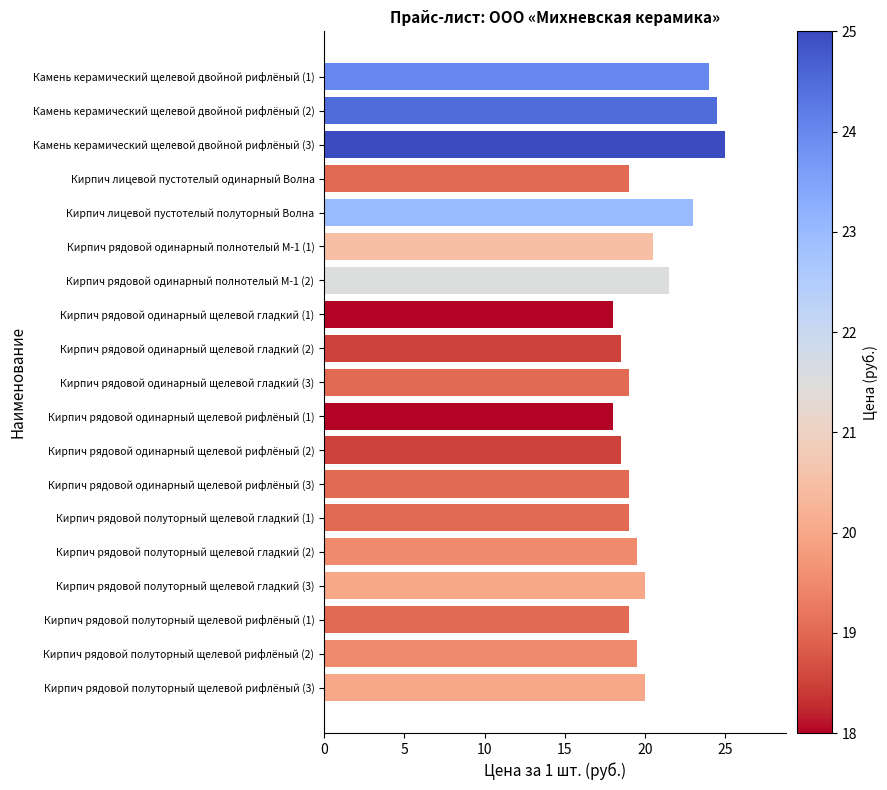

What is the difference between the maximum and minimum values?

7.0